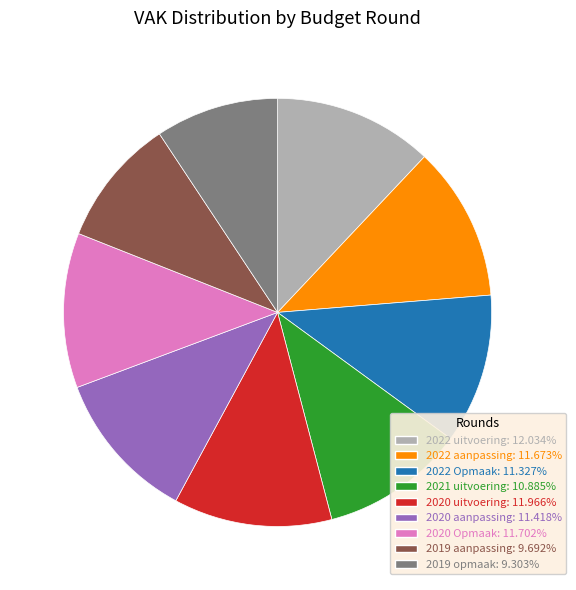

Does 2019 opmaak: 9.303% represent more than half of the total?

No